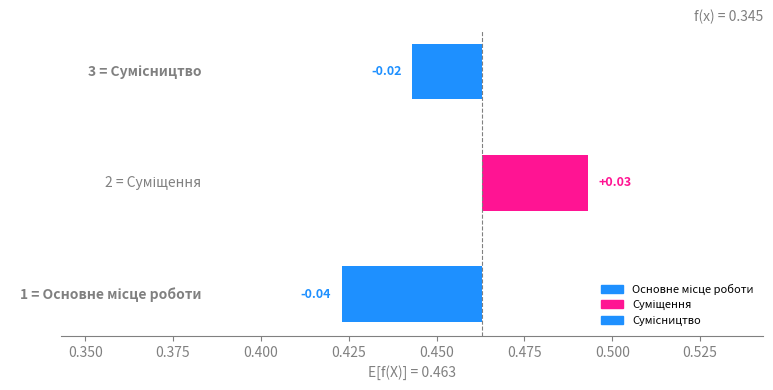

Which label corresponds to the smallest value in the chart?

Основне місце роботи